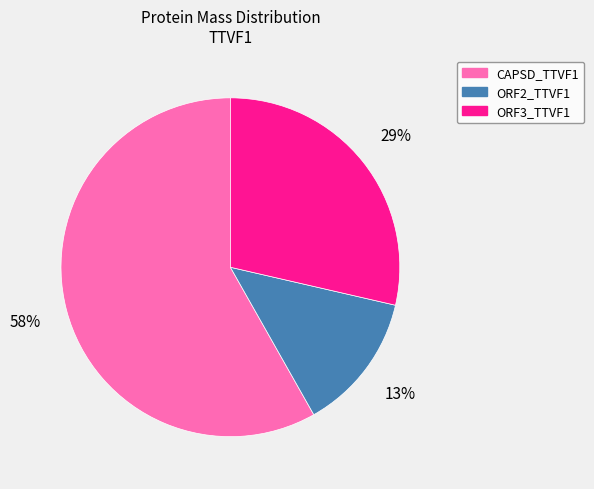

To the nearest percent, what portion does ORF3_TTVF1 represent?

29%